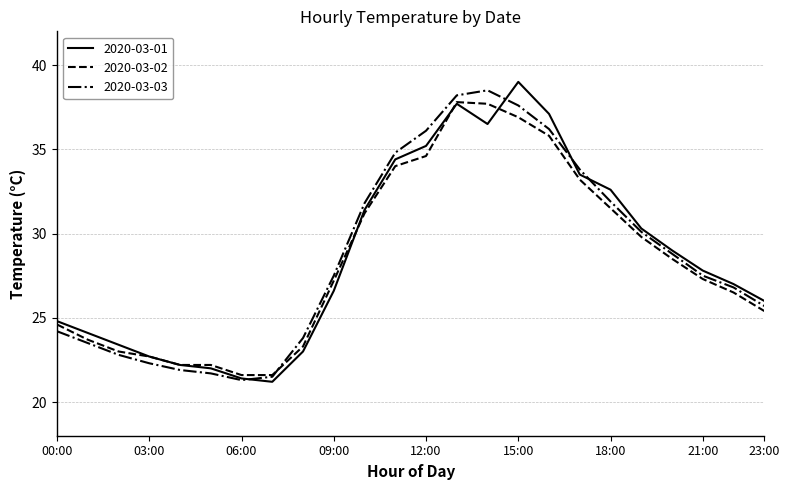

What is the highest value of the 2020-03-03 series?

38.5